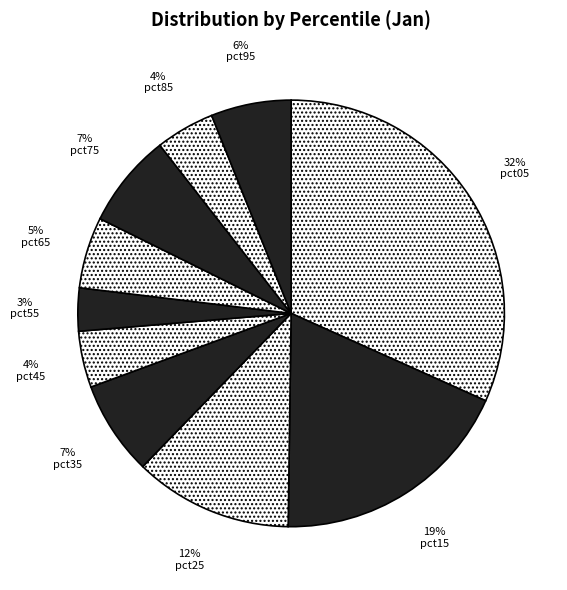

Rank the categories by value from lowest to highest.

pct55, pct45, pct85, pct65, pct95, pct75, pct35, pct25, pct15, pct05